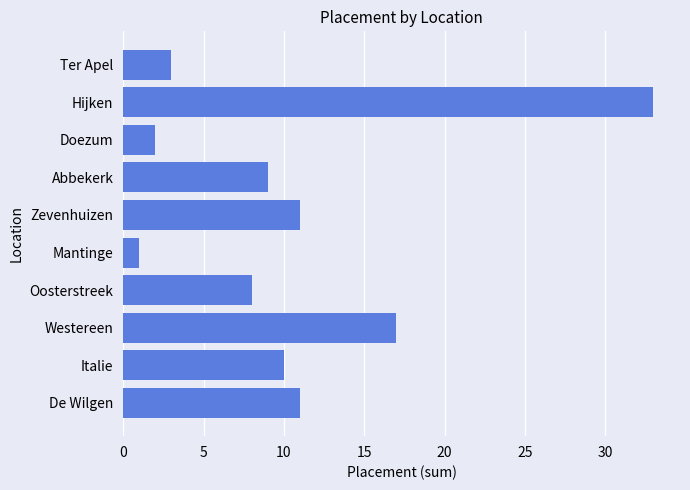

How many series are shown in this chart?

1